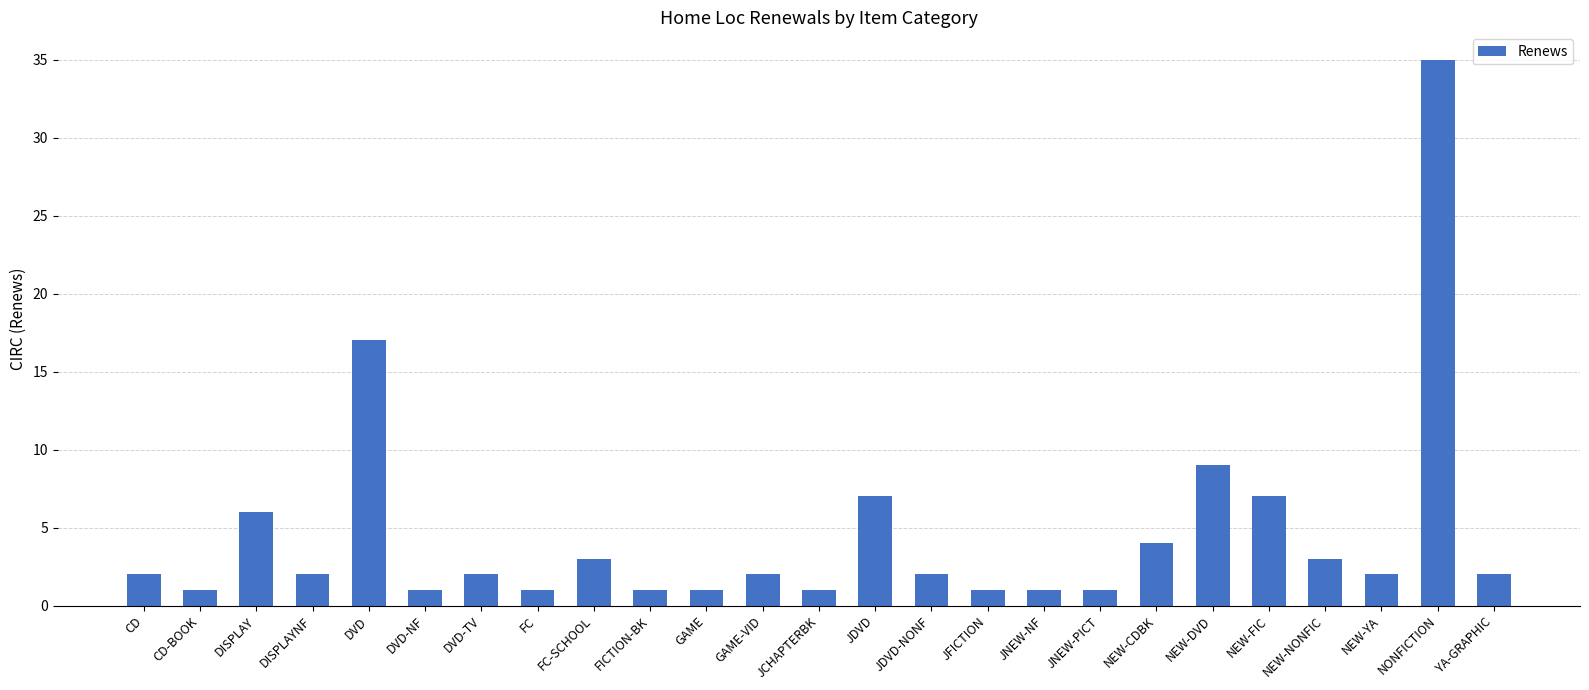

At which label is the value closest to 18?

DVD